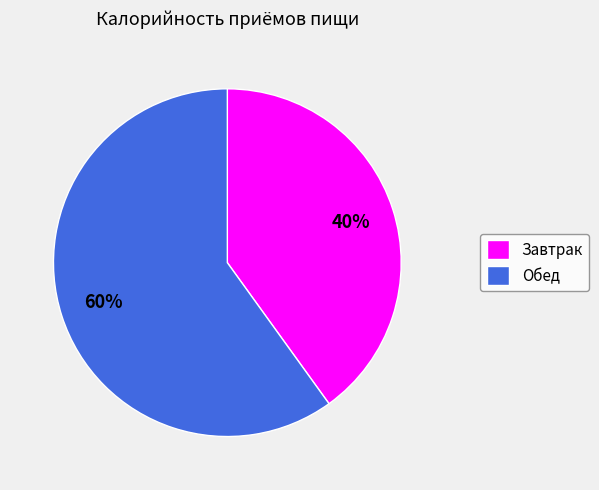

To the nearest percent, what is the difference between the largest and smallest slice percentages?

20%